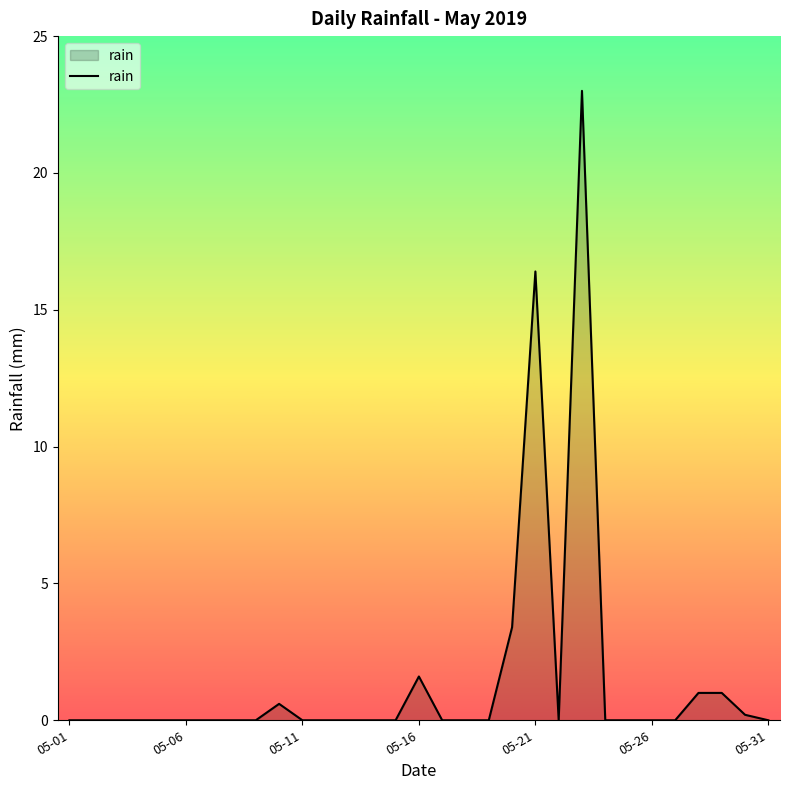

What is the maximum value shown in the chart?

23.0